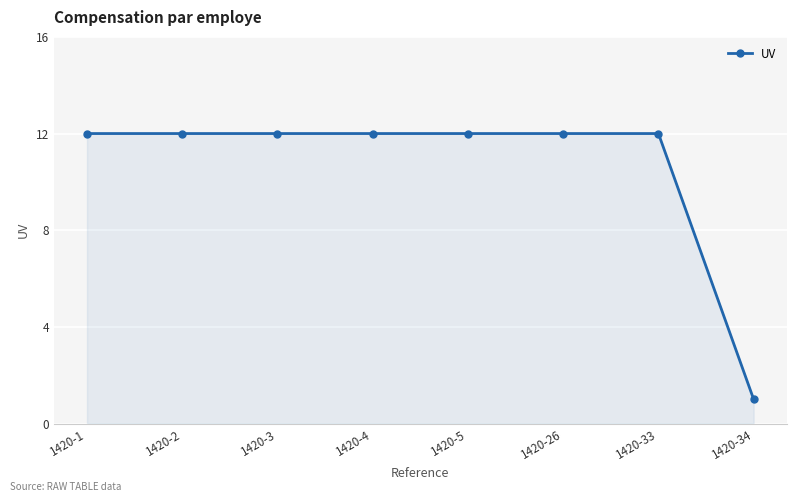

What is the minimum value shown in the chart?

1